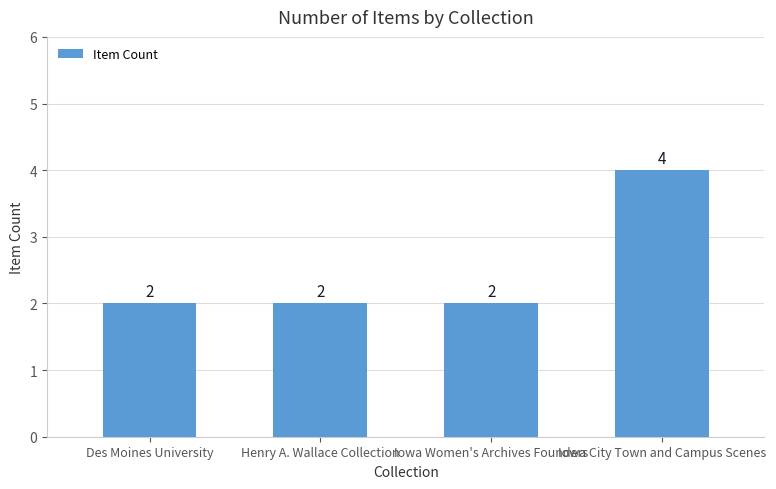

What is the greatest value displayed?

4